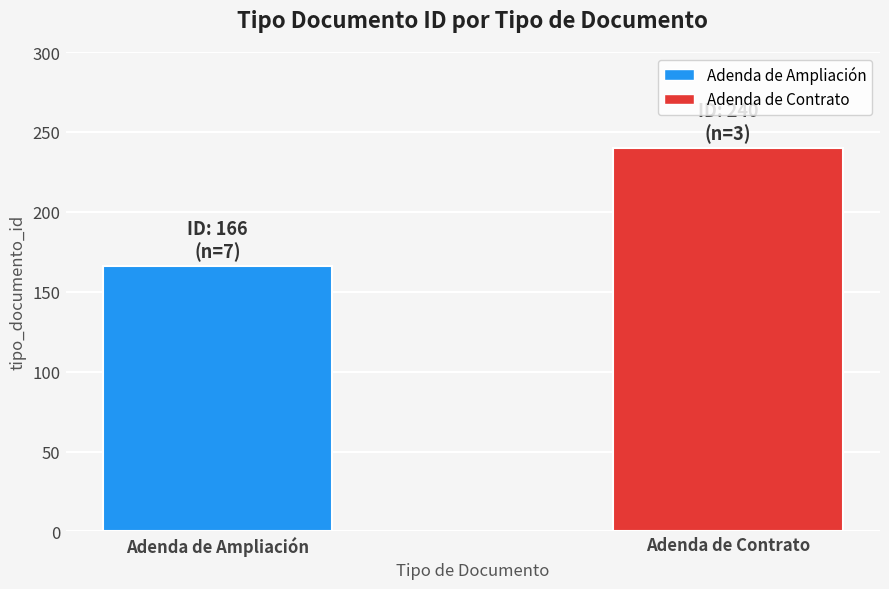

At which category does the chart reach its peak across all series?

Adenda de Contrato